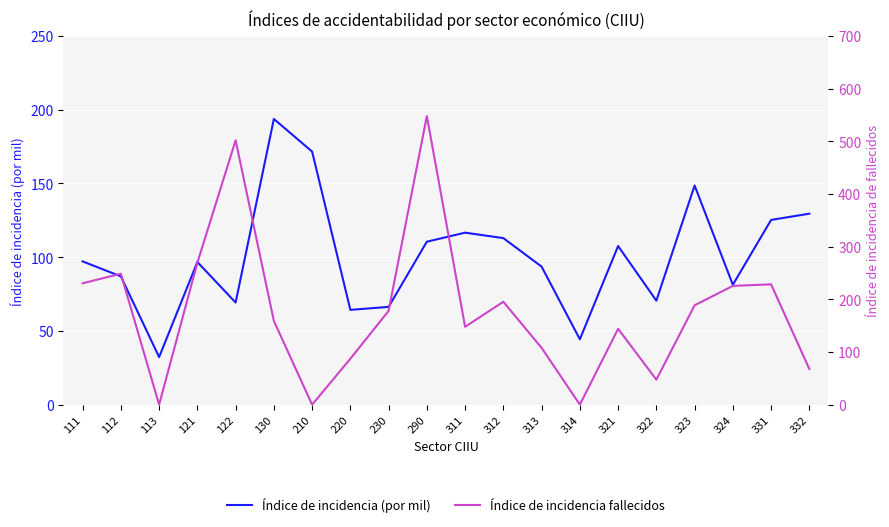

Rank the series by their maximum value, from highest to lowest.

Índice de incidencia fallecidos, Índice de incidencia (por mil)